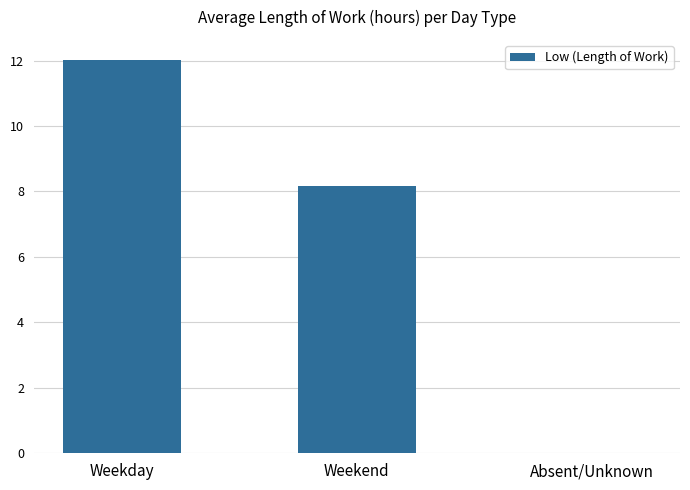

True or false: the data shows 12.0 at Weekday.

True